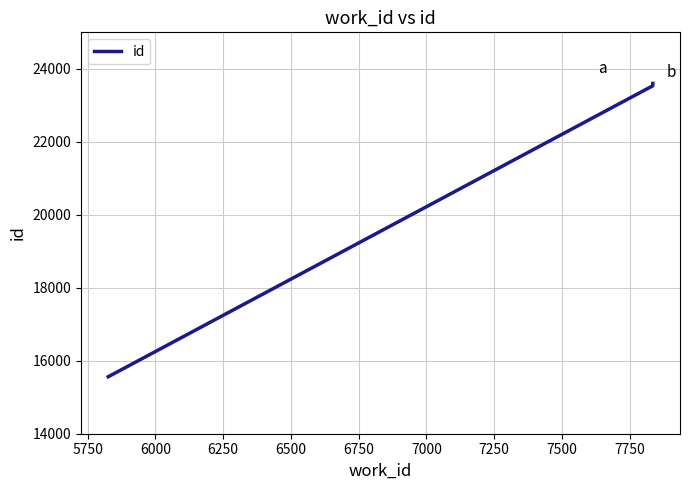

What is the difference between the maximum and second lowest values?

65